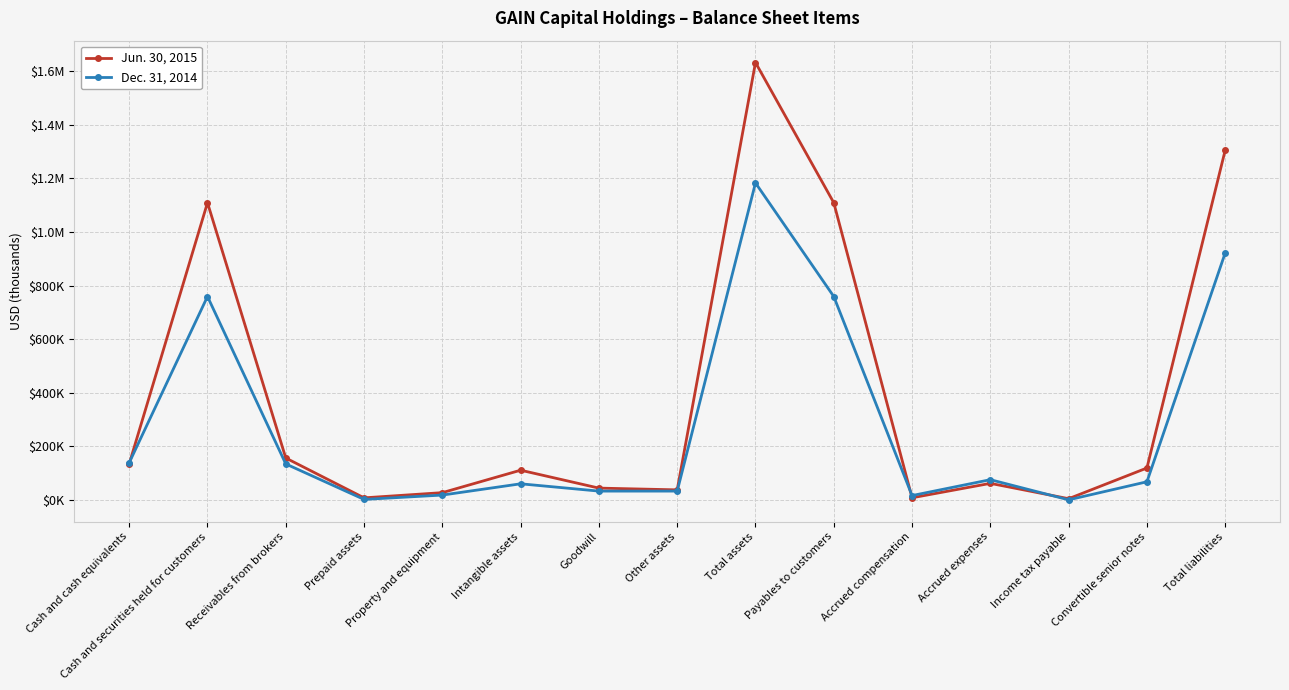

At which label does Jun. 30, 2015 first exceed 111528?

Cash and cash equivalents